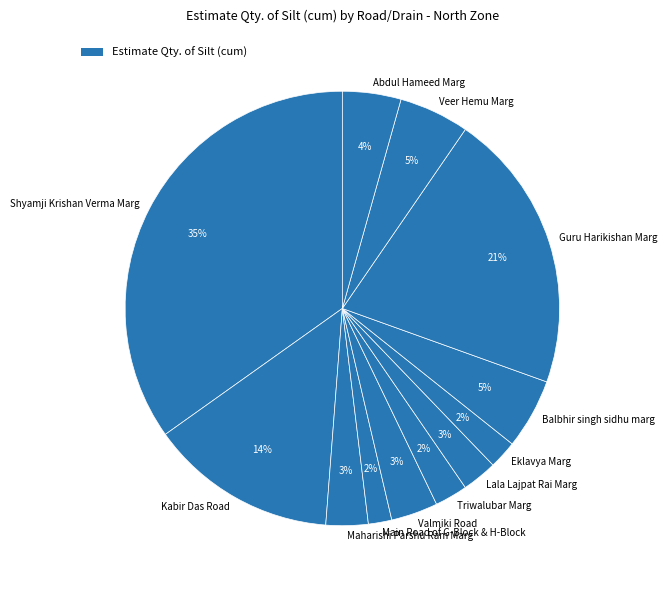

To the nearest percent, what portion does Valmiki Road represent?

3%